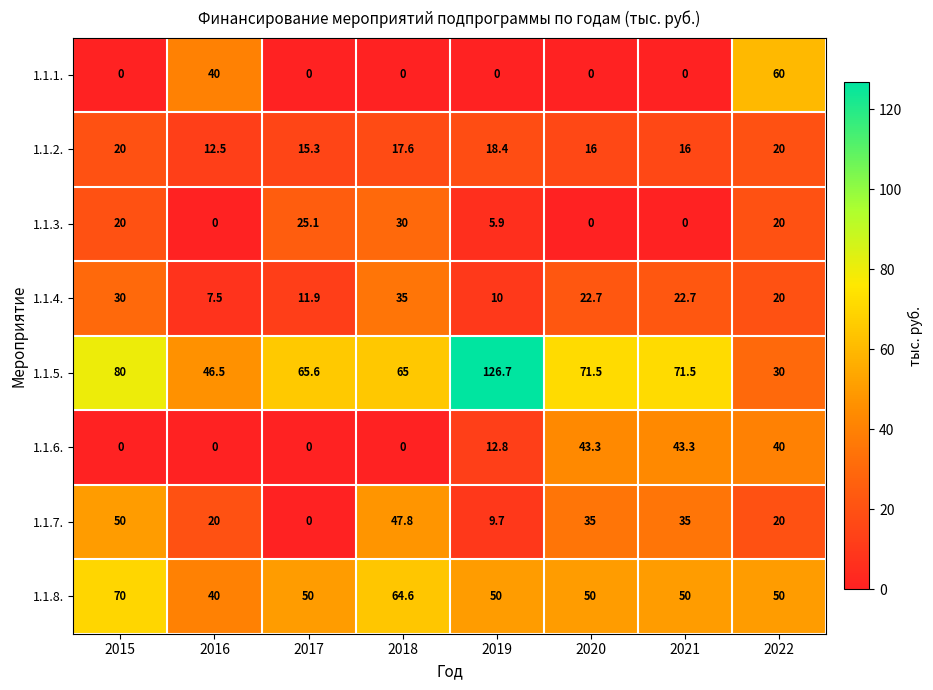

Between 2020 and 2022, which series saw the biggest shift?

1.1.1.